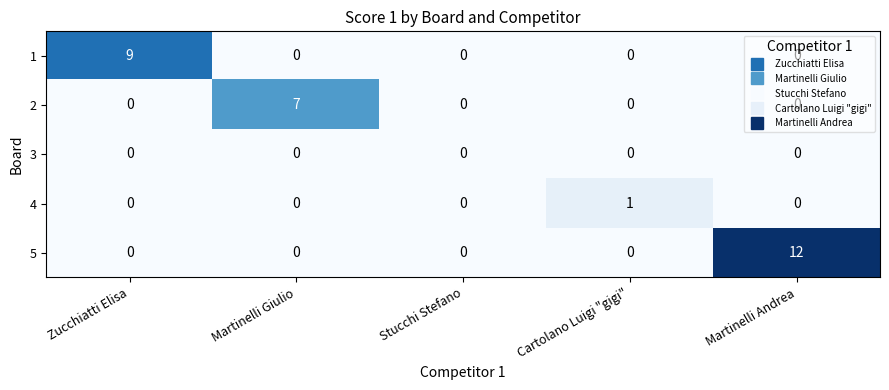

What is the spread (max minus min) of values at Cartolano Luigi "gigi"?

1